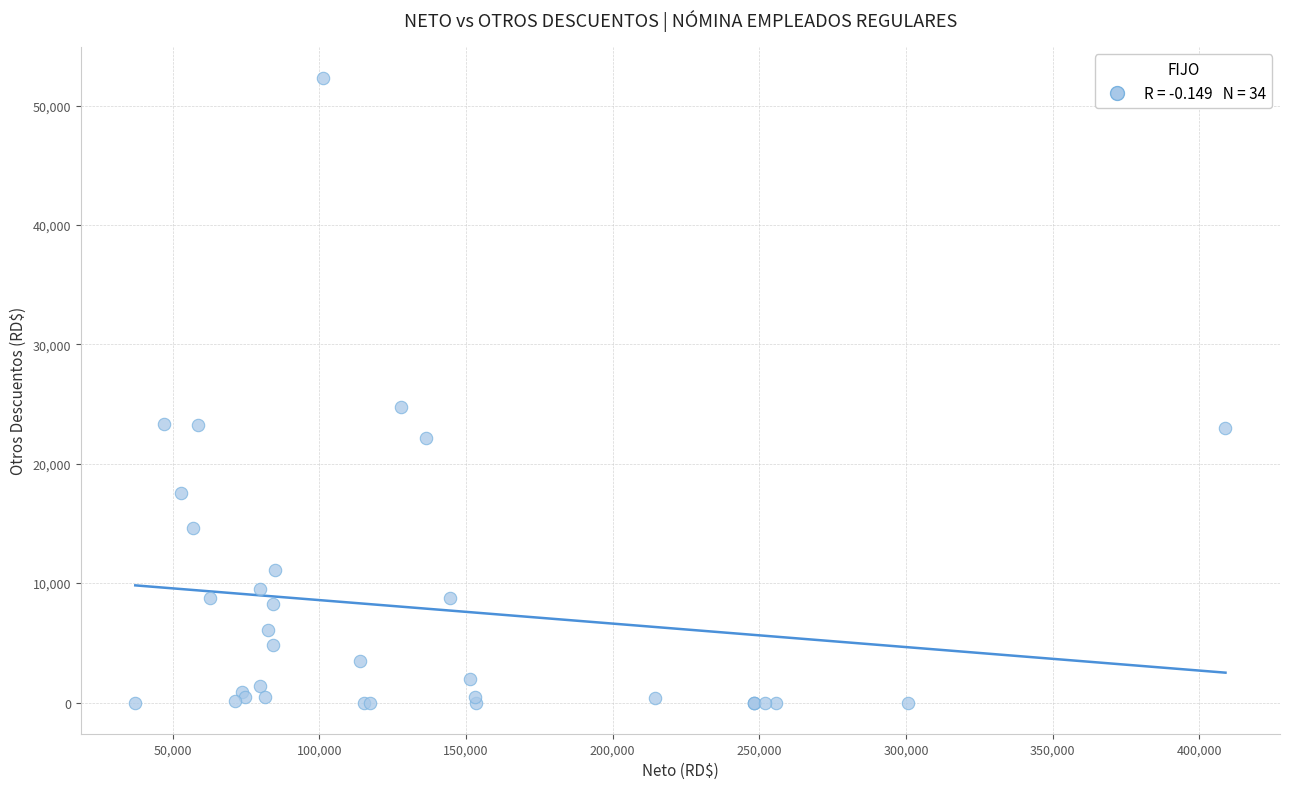

What Y value in the scatter plot is closest to 26155?

24750.6